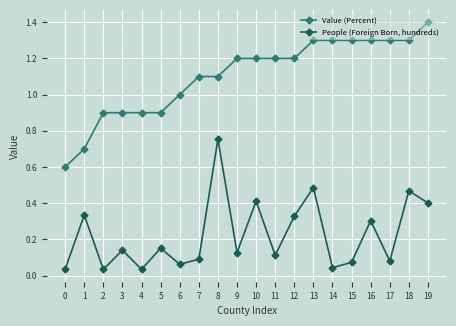

The value of Value (Percent) at 9 is 1.8. True or false?

False